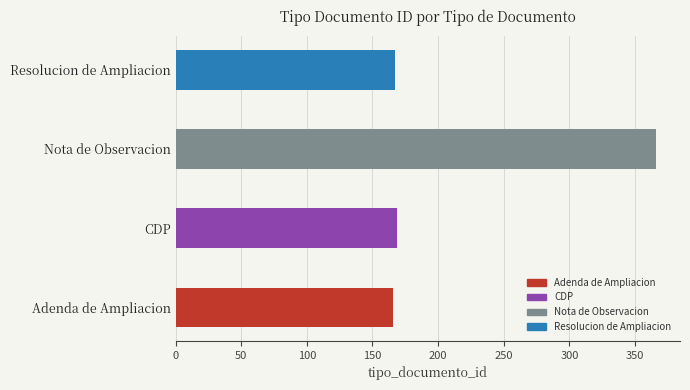

What is the sum of all values?

868